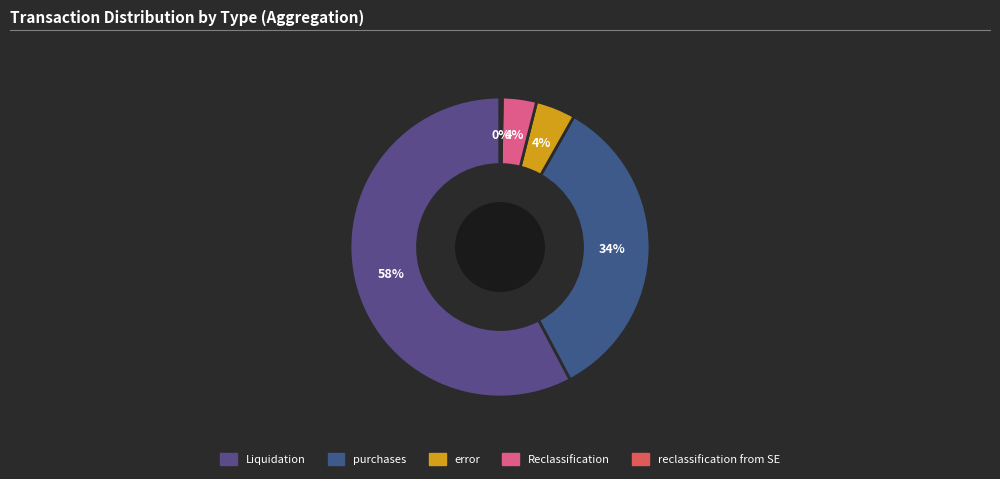

Is error the majority of the pie?

No